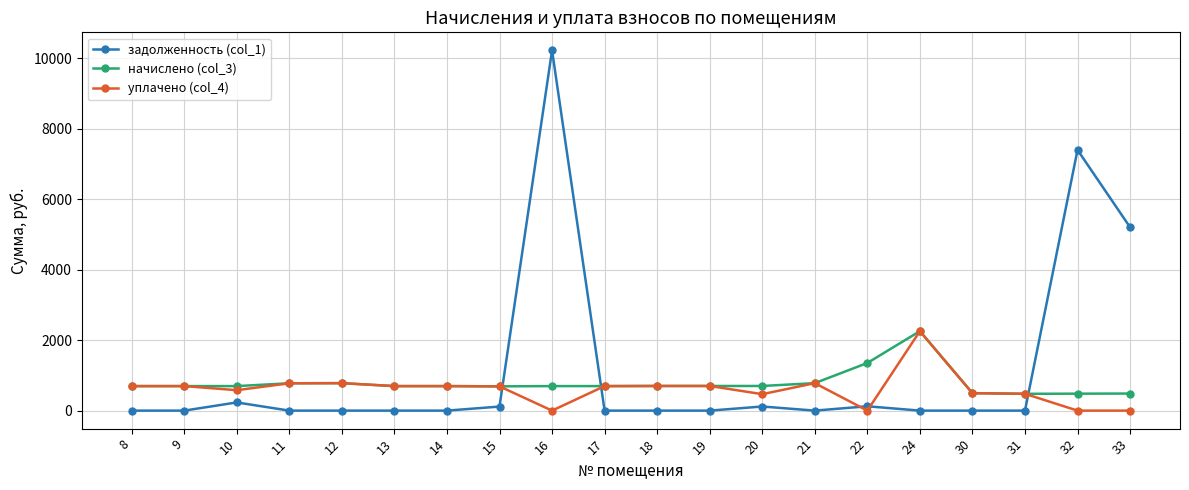

What is the total value across all series at 32?

7876.7